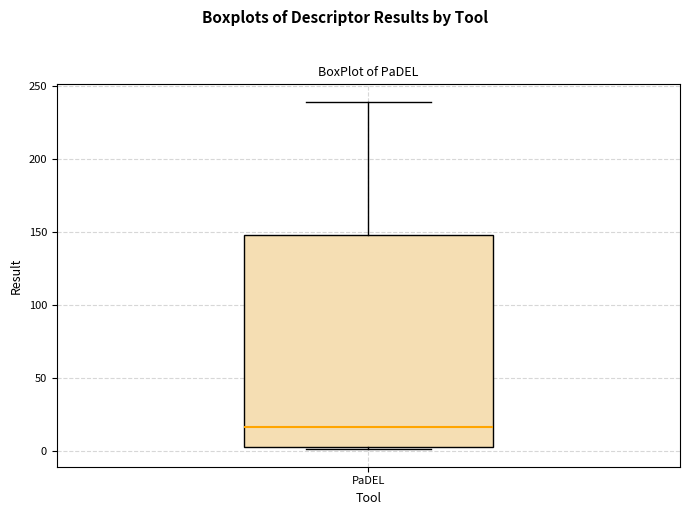

Transcribe this box plot: give where the median line is, the range the box spans, and where the two whiskers end, as read against the y-axis. The values are not printed on the chart, so give them approximately, as read against the axis.

median 15, box 0 to 150, whiskers 0 (just below the box's lower edge) to 240